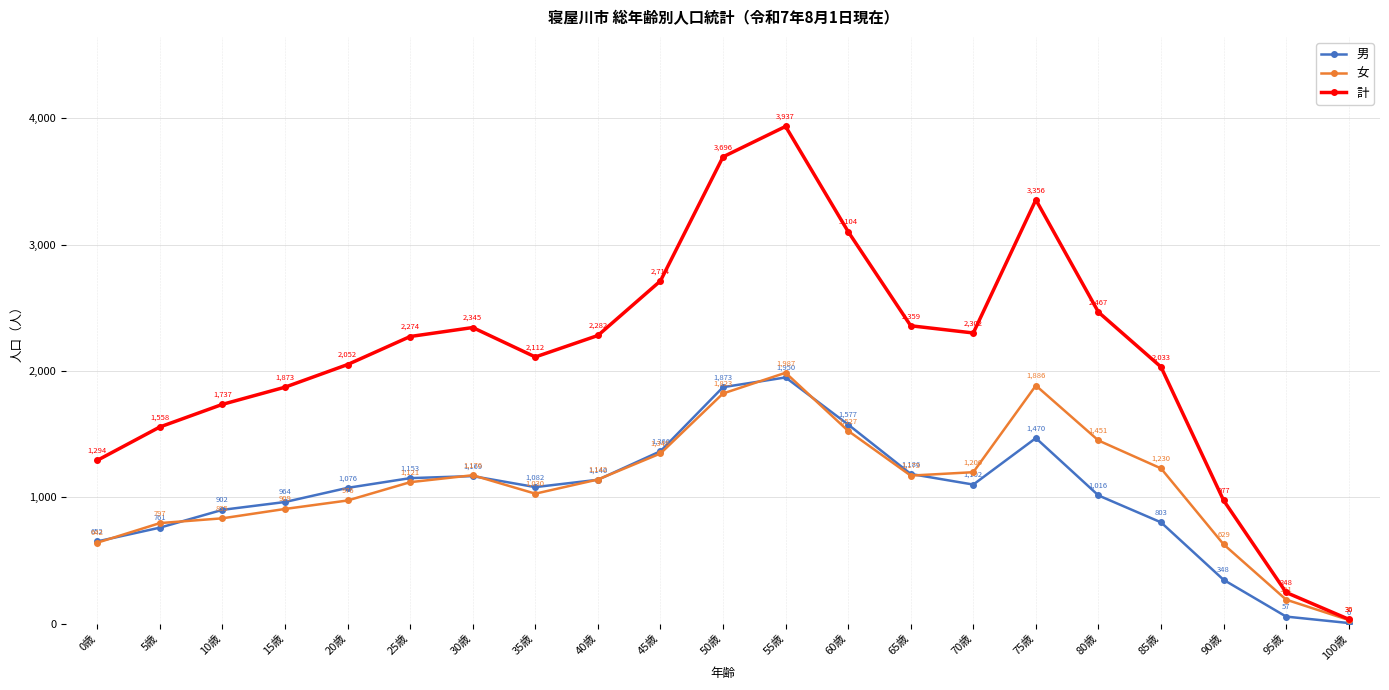

Is it true that 男 equals 225 at 85歳?

False